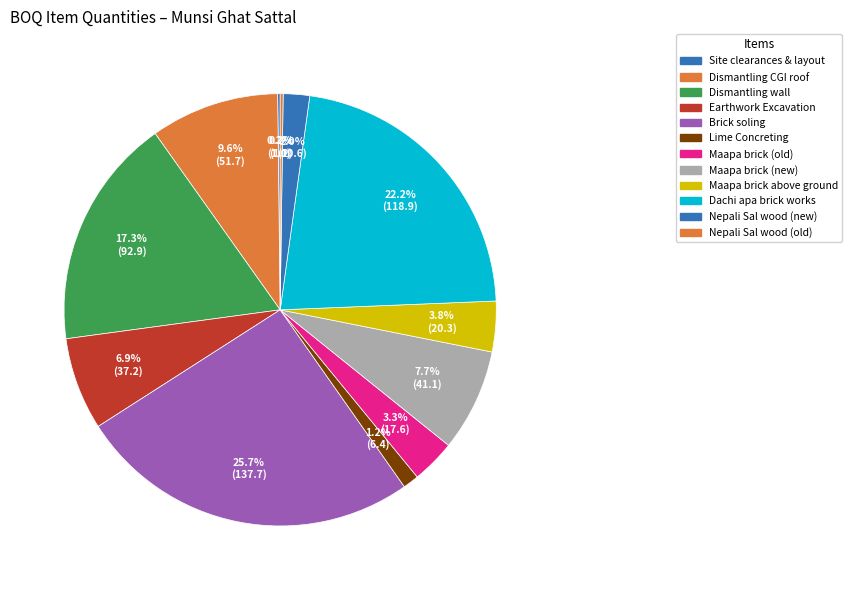

What percentage is the Dachi apa brick works slice, to the nearest percent?

22%